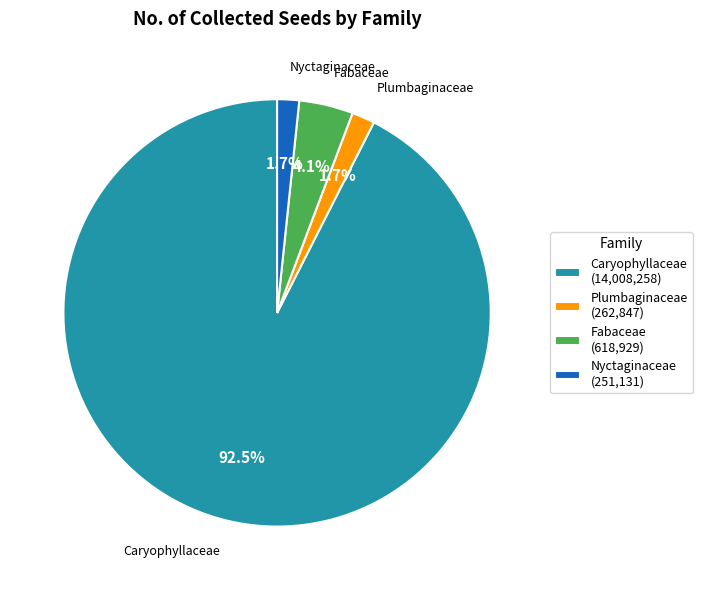

To the nearest percent, what is the combined percentage of Plumbaginaceae and Nyctaginaceae?

3%